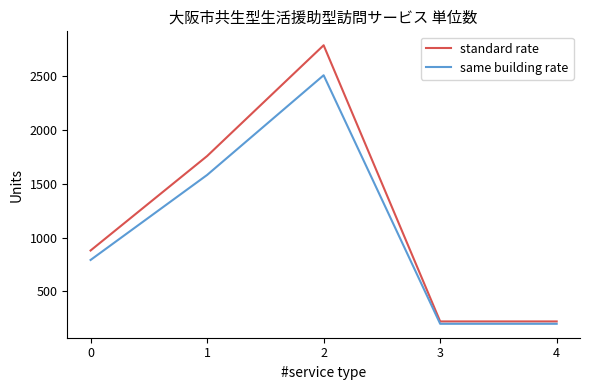

Rank the series by their maximum value, from highest to lowest.

standard rate, same building rate